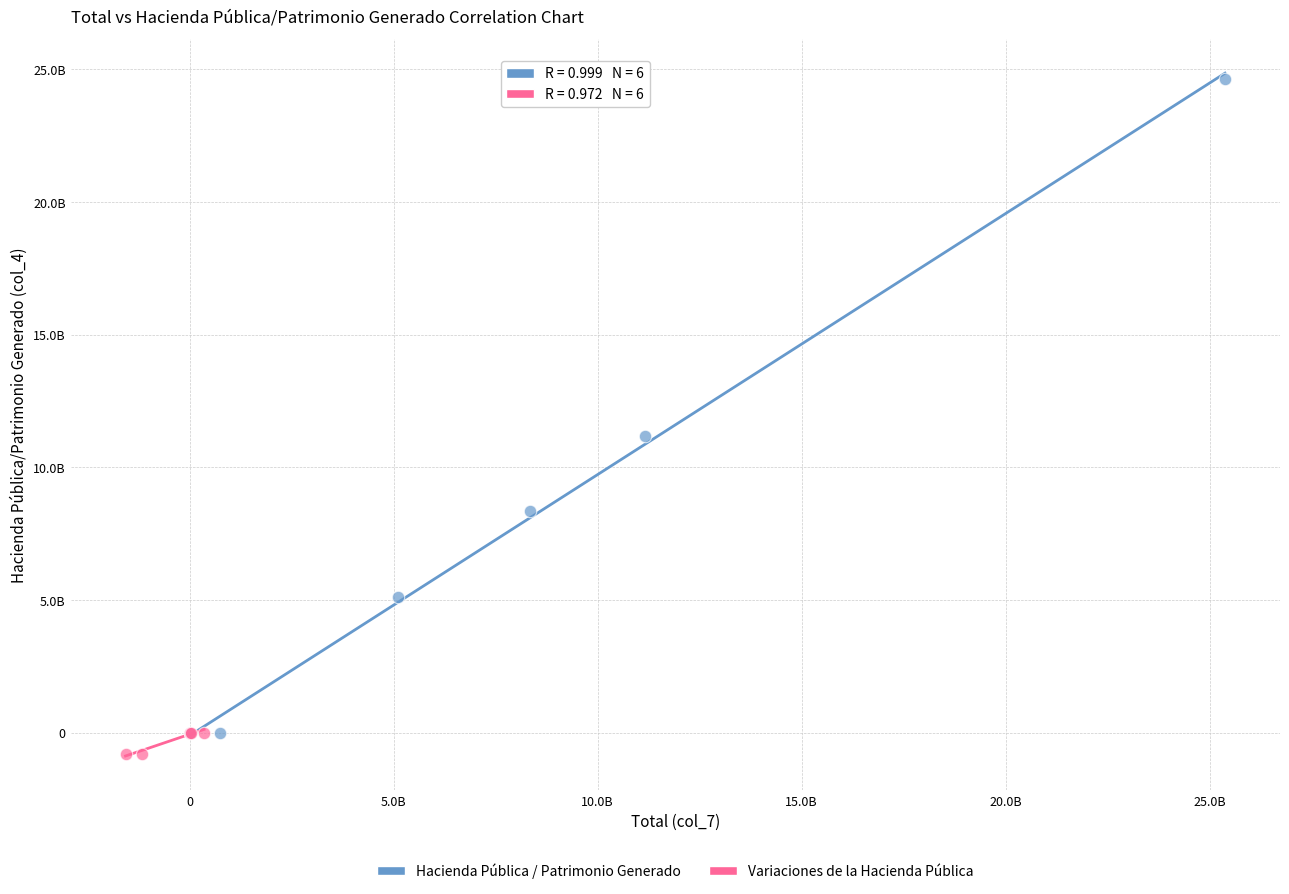

What are all the series names shown in the legend?

Hacienda Pública / Patrimonio Generado, Variaciones de la Hacienda Pública